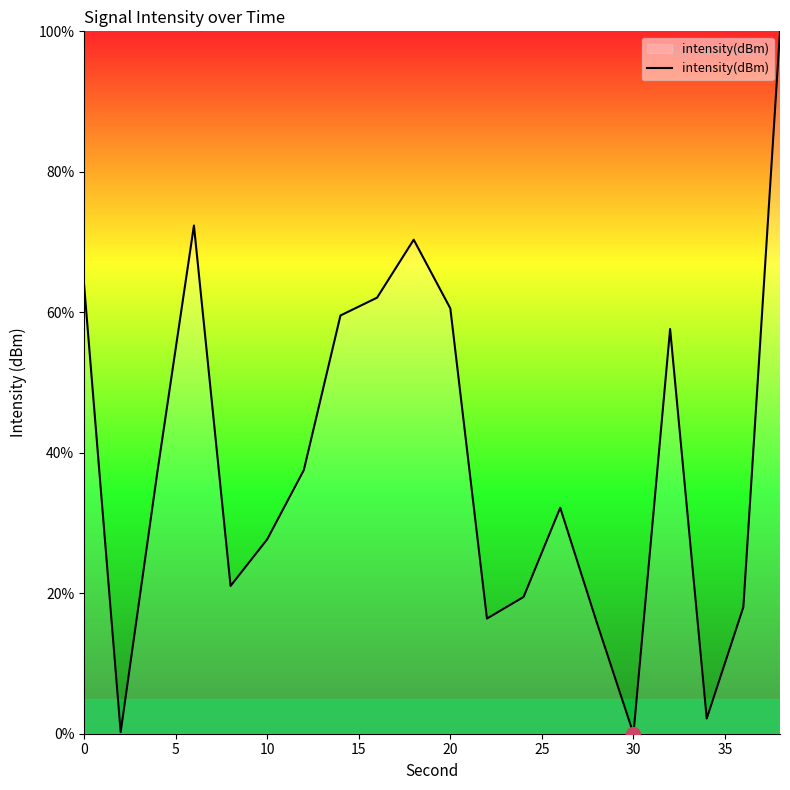

What is the maximum value shown in the chart?

100.0